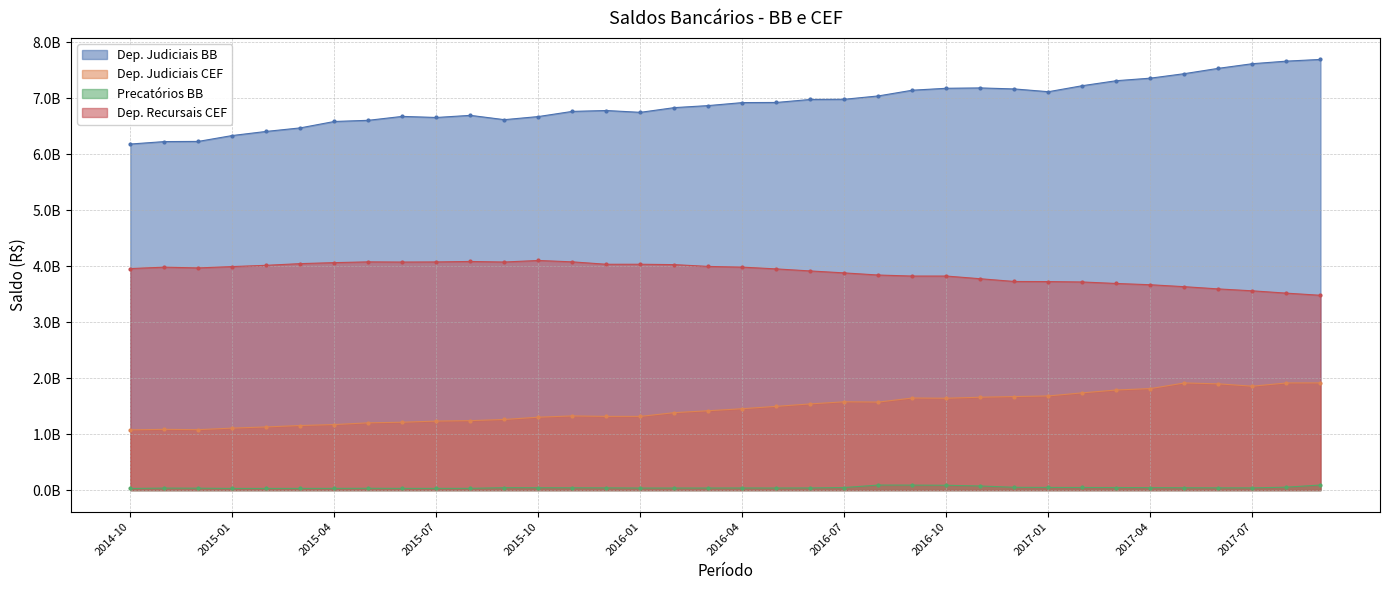

Between 2015-06 and 2017-03, which series saw the biggest shift?

Dep. Judiciais BB